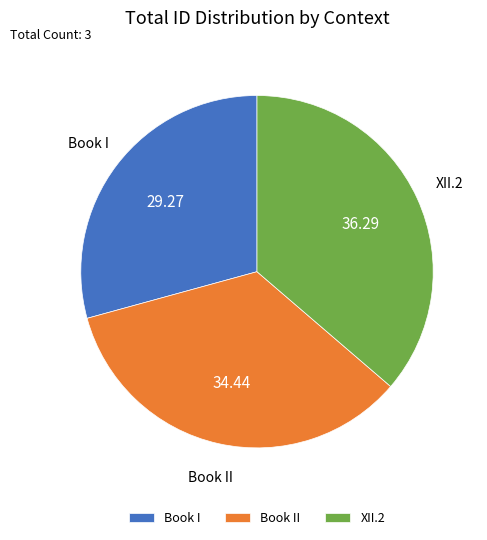

Which category has the smallest portion of the pie?

Book I